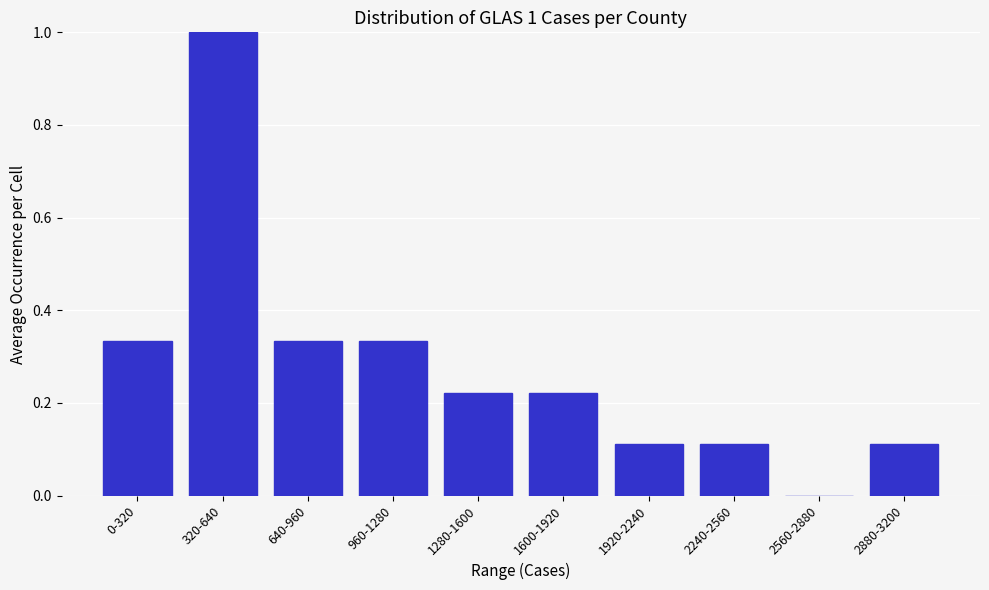

True or false: the data shows 0.0 at 2560-2880.

True